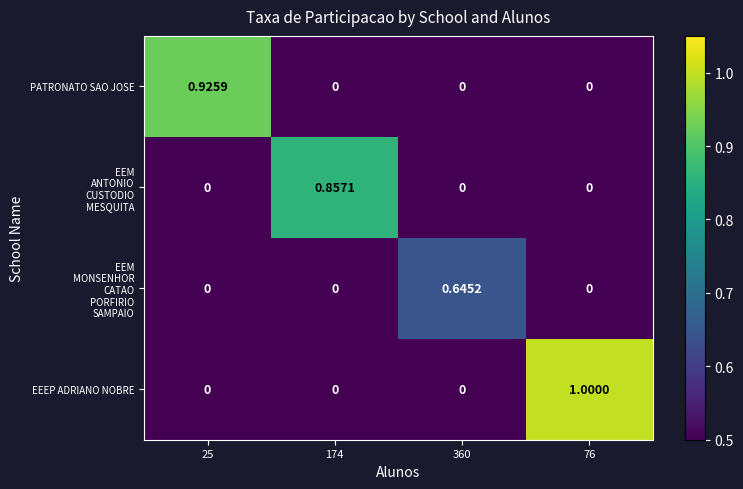

Which series changed the most between 25 and 360?

PATRONATO SAO JOSE